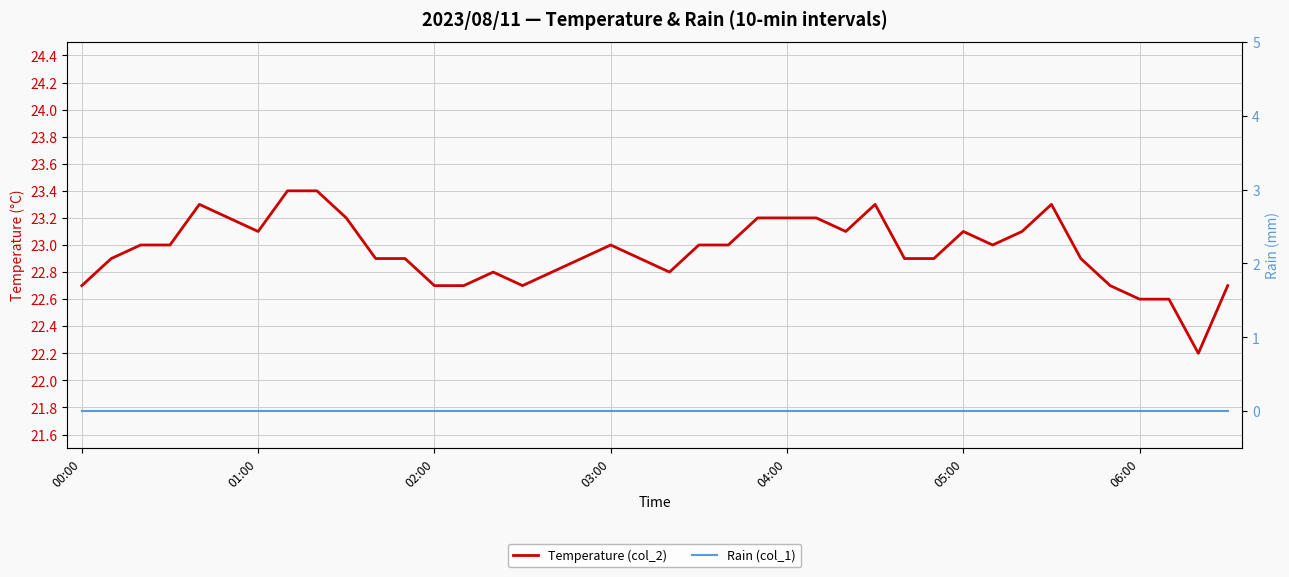

How many distinct data groups are displayed?

2